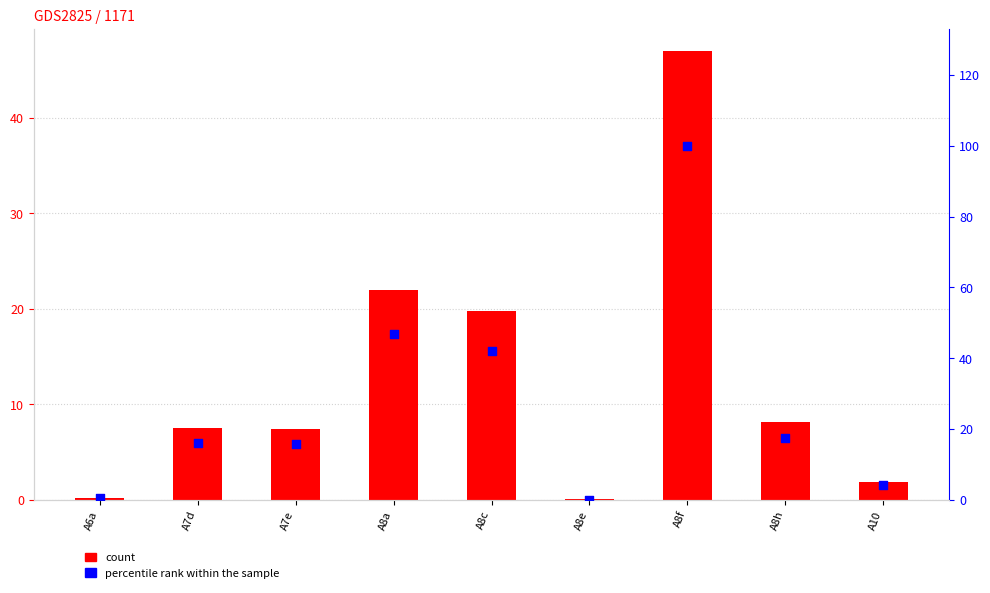

Is the value of percentile rank within the sample at A8f greater than the value of count at A8h?

Yes